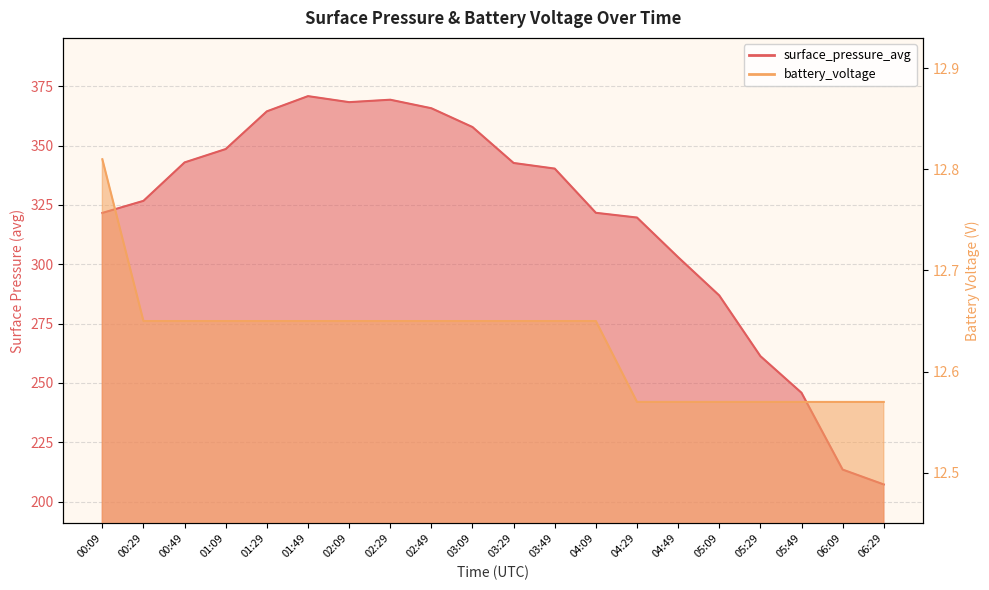

What is the value of the surface_pressure_avg point at the 20th from the left?

207.2